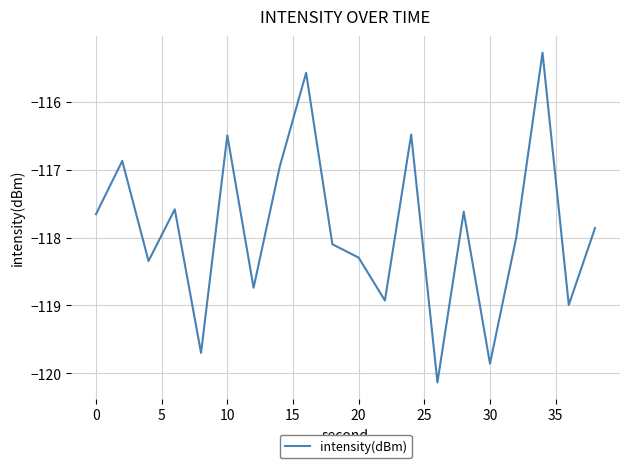

What is the maximum value shown in the chart?

-115.3